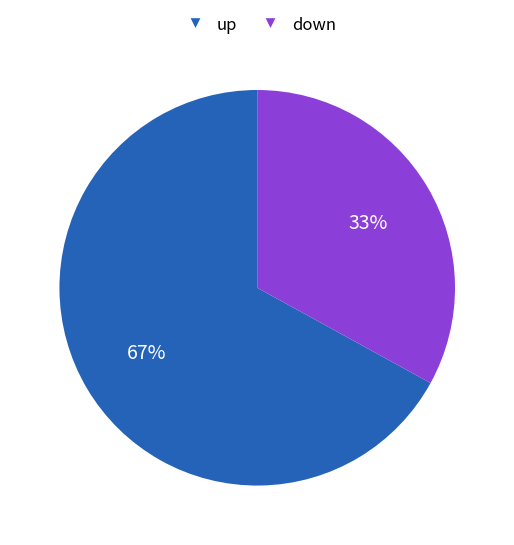

How many slices are in this pie chart?

2